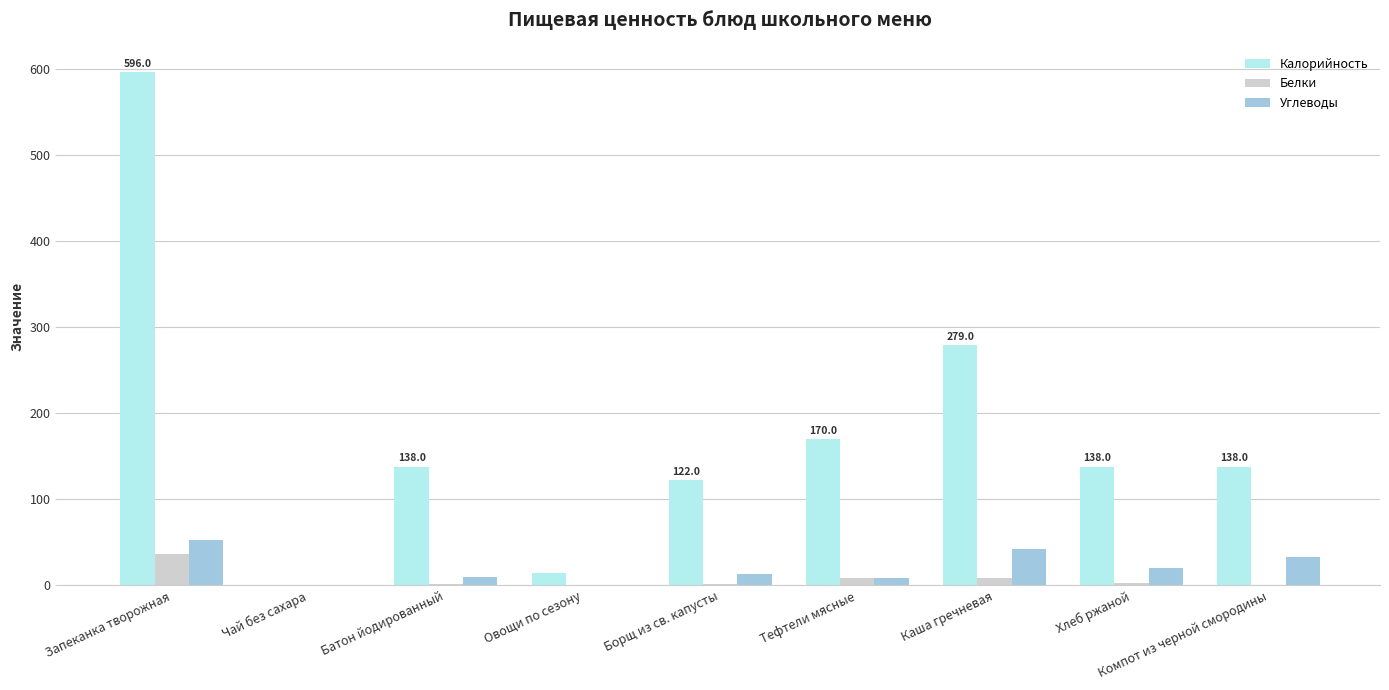

At which category does the chart reach its peak across all series?

Запеканка творожная